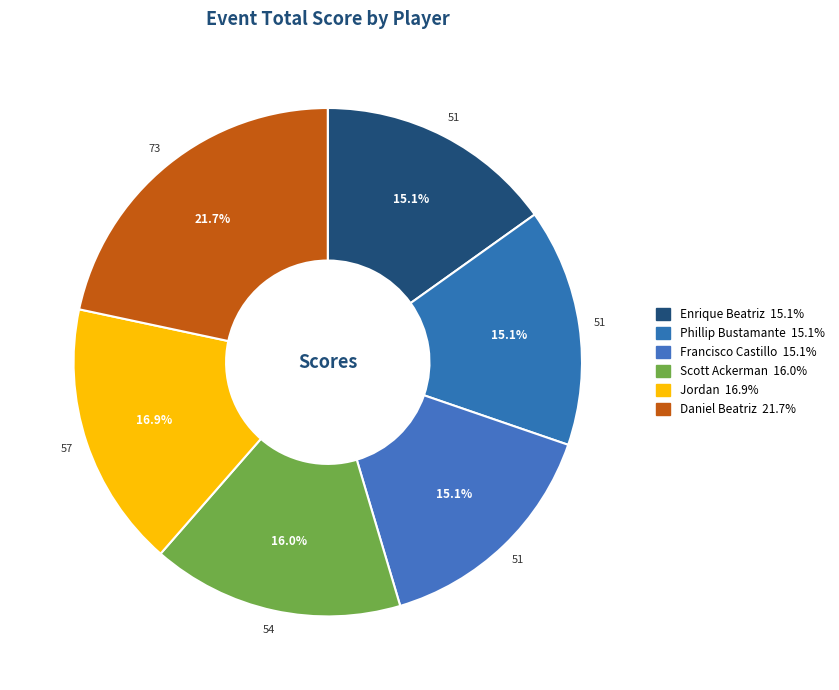

How many segments does this pie chart have?

6